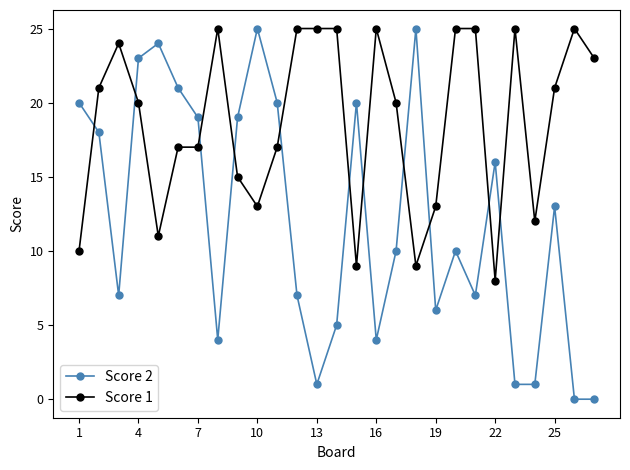

Which series has the largest total across all categories?

Score 1